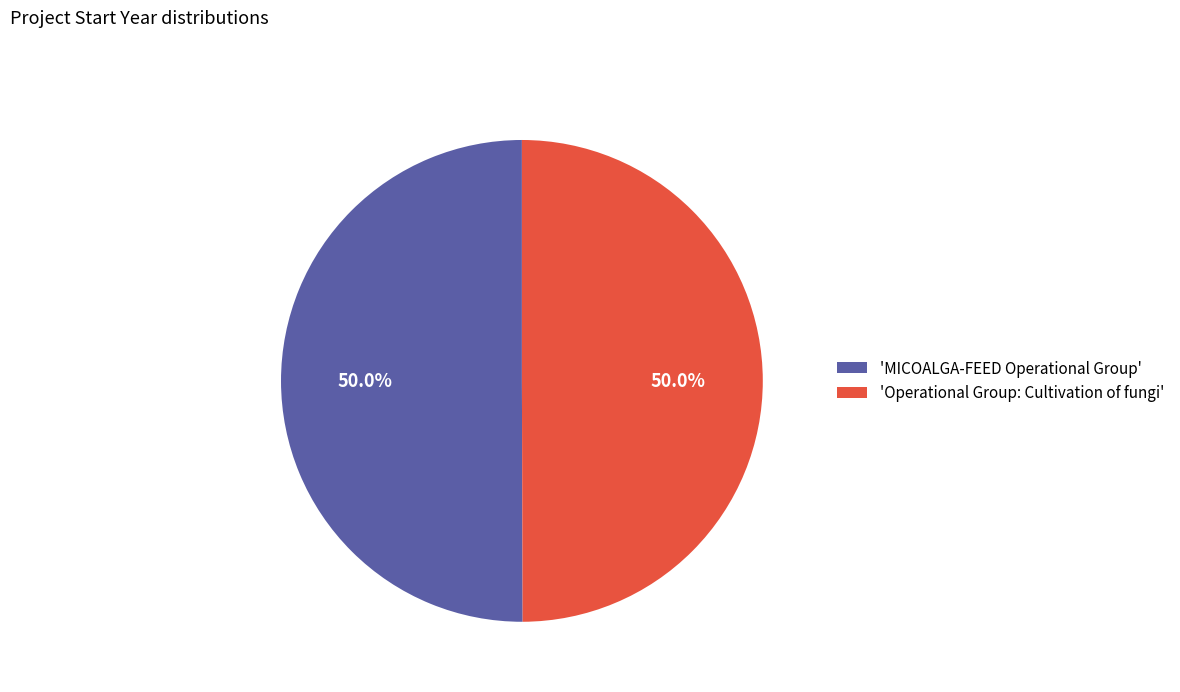

To the nearest percent, what is the average slice percentage?

50%